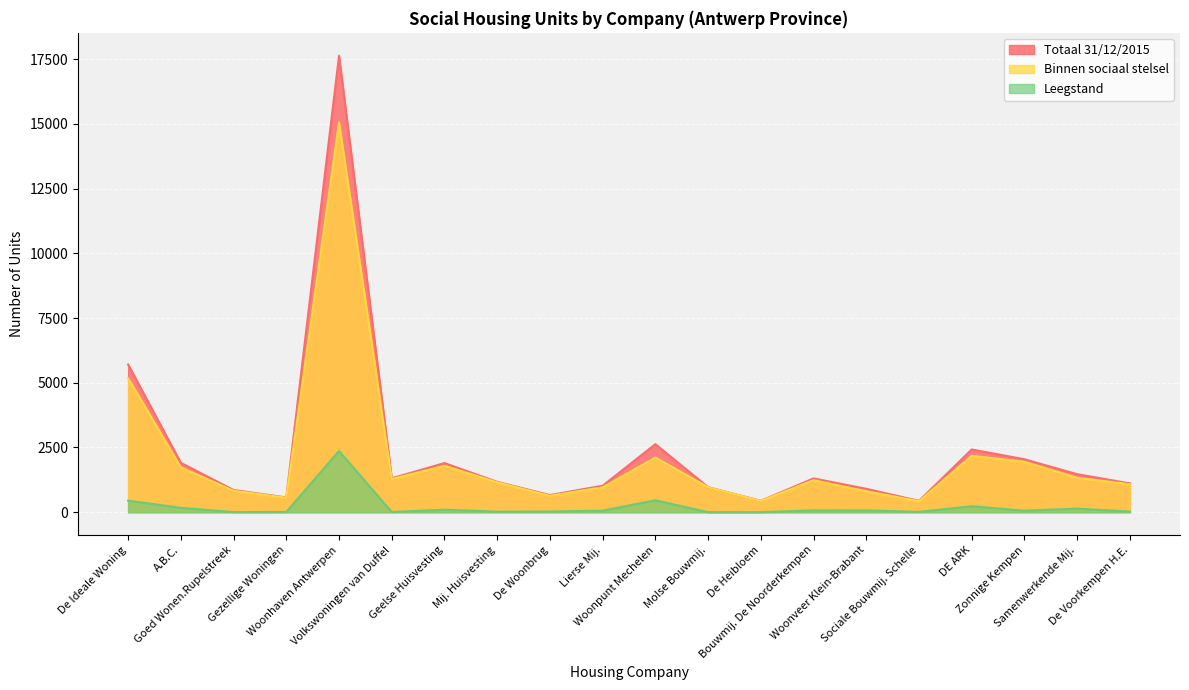

How many interior local peaks does the Totaal 31/12/2015 series have?

5